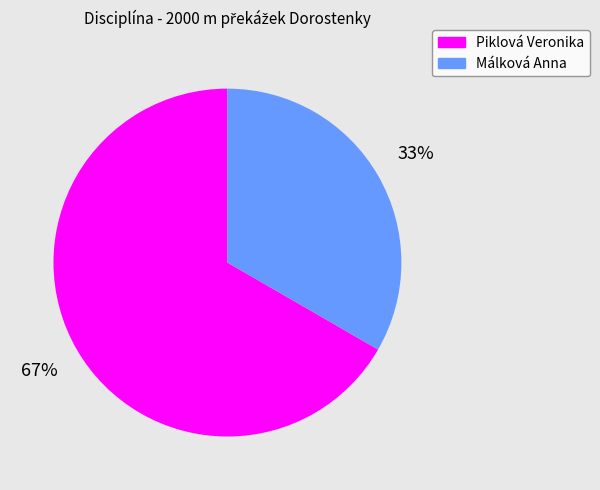

Does Piklová Veronika account for over 50% of the chart?

Yes